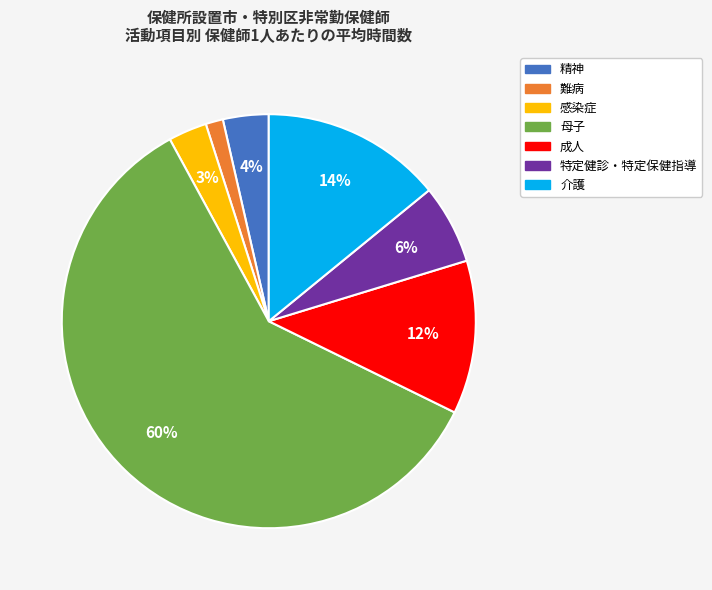

Does 母子 represent more than half of the total?

Yes